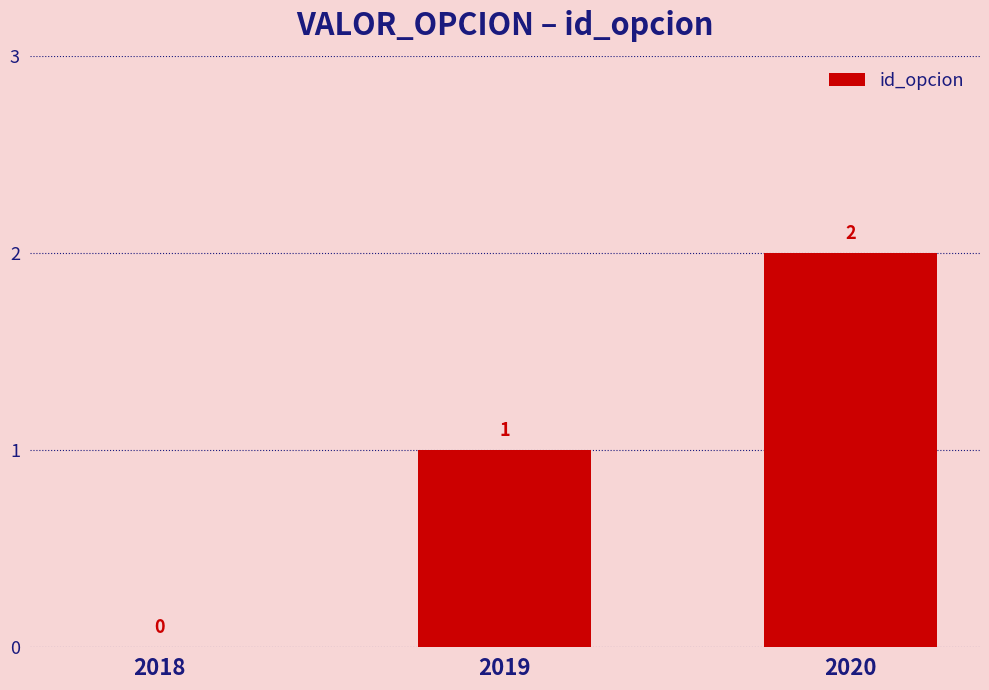

How many data points does each series have?

3